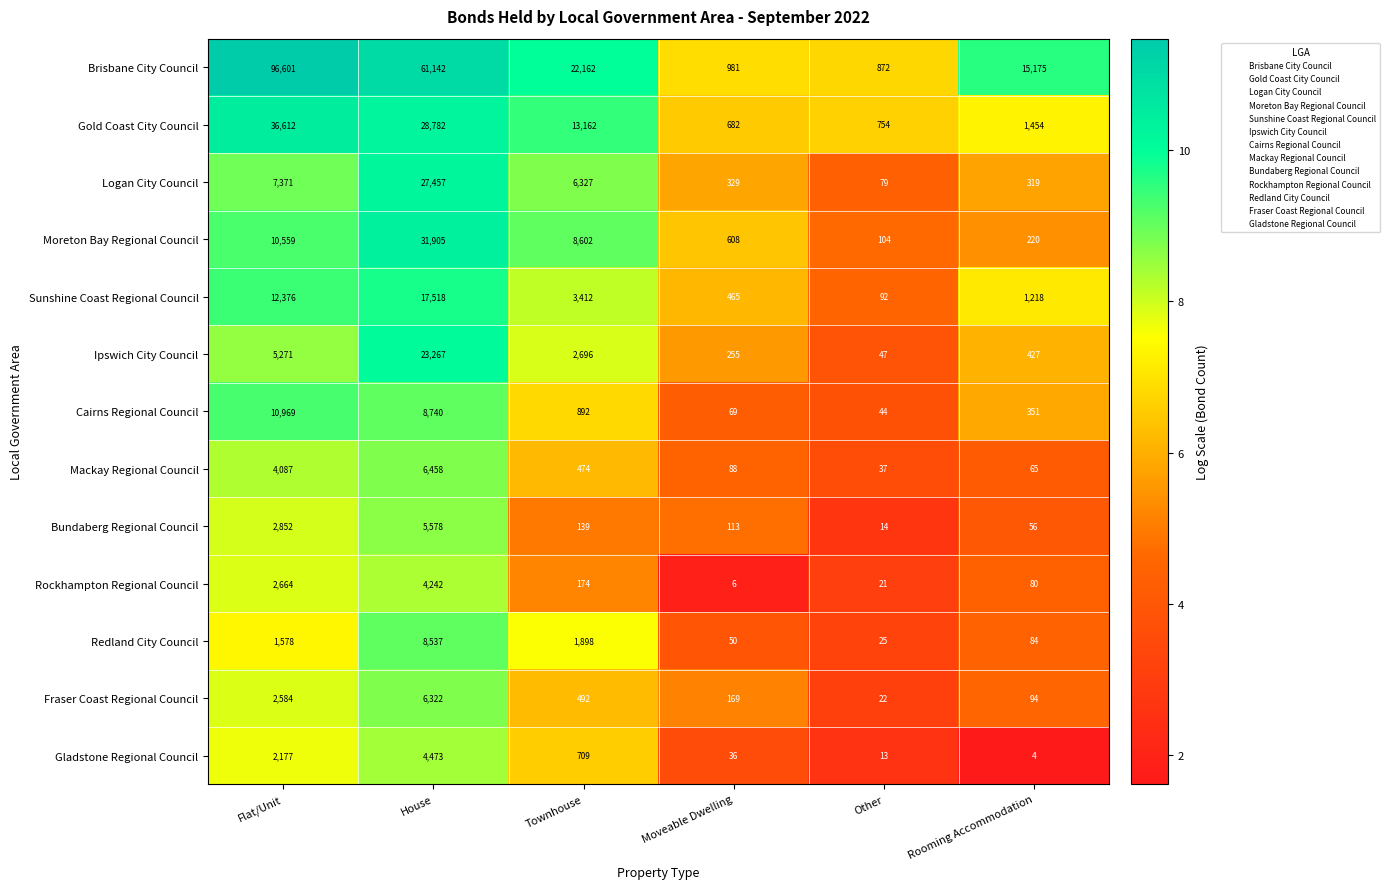

What is the difference between the Rockhampton Regional Council values at Flat/Unit and Townhouse?

2490